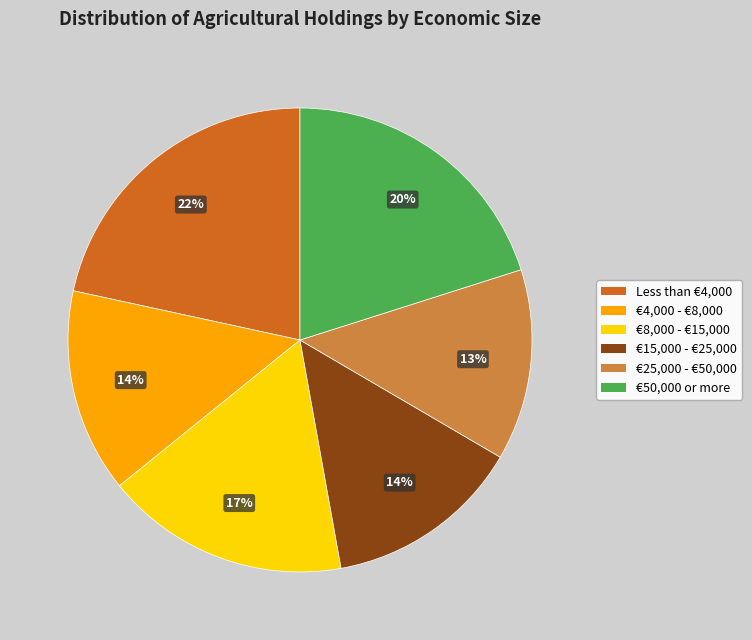

Count the number of slices in the pie.

6